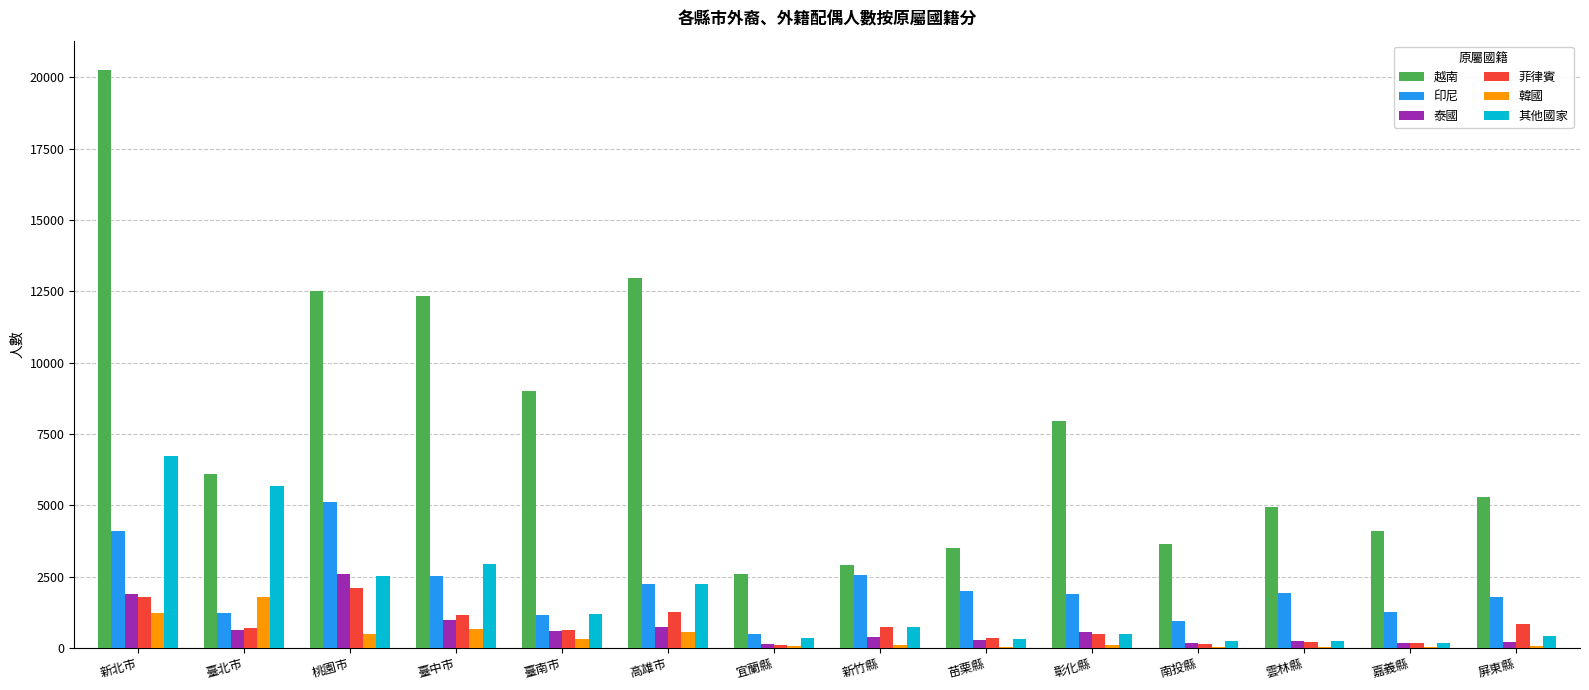

How many data points does each series have?

14